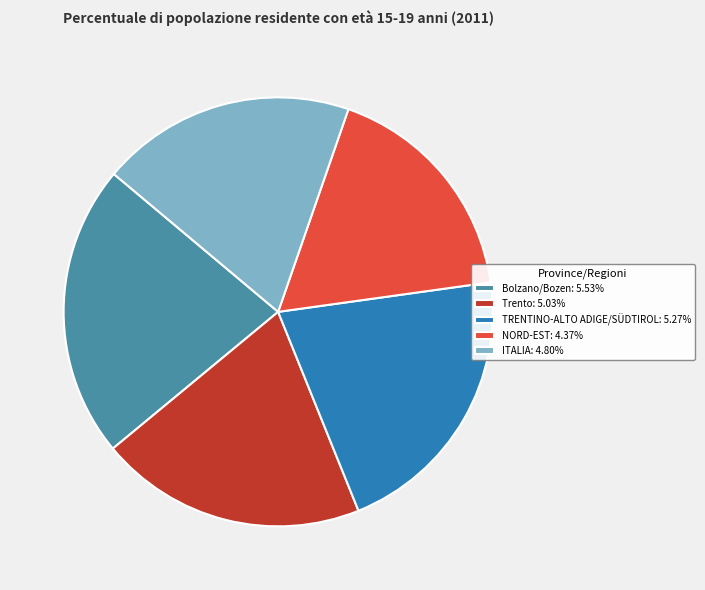

Does TRENTINO-ALTO ADIGE/SÜDTIROL: 5.27% account for over 50% of the chart?

No